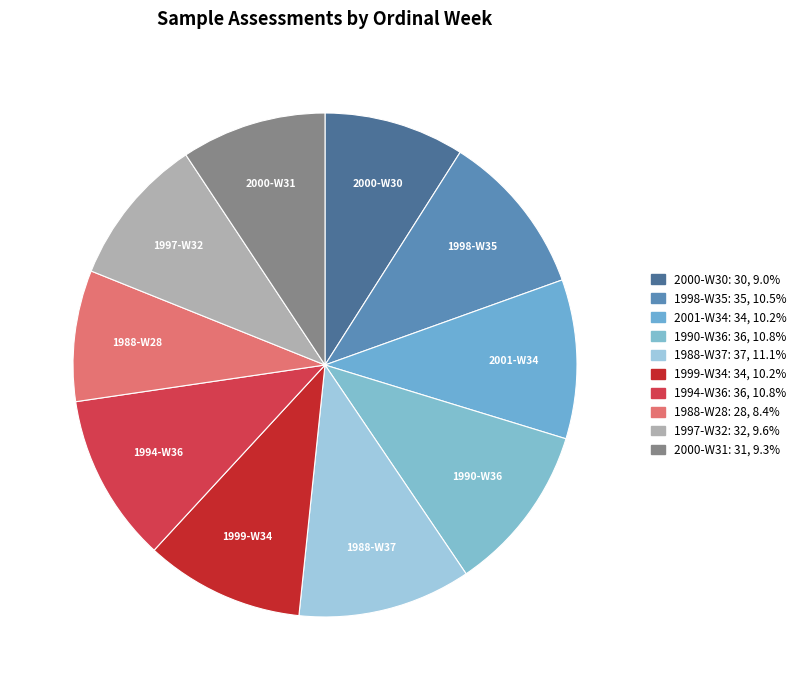

Which category has the smallest portion of the pie?

1988-W28